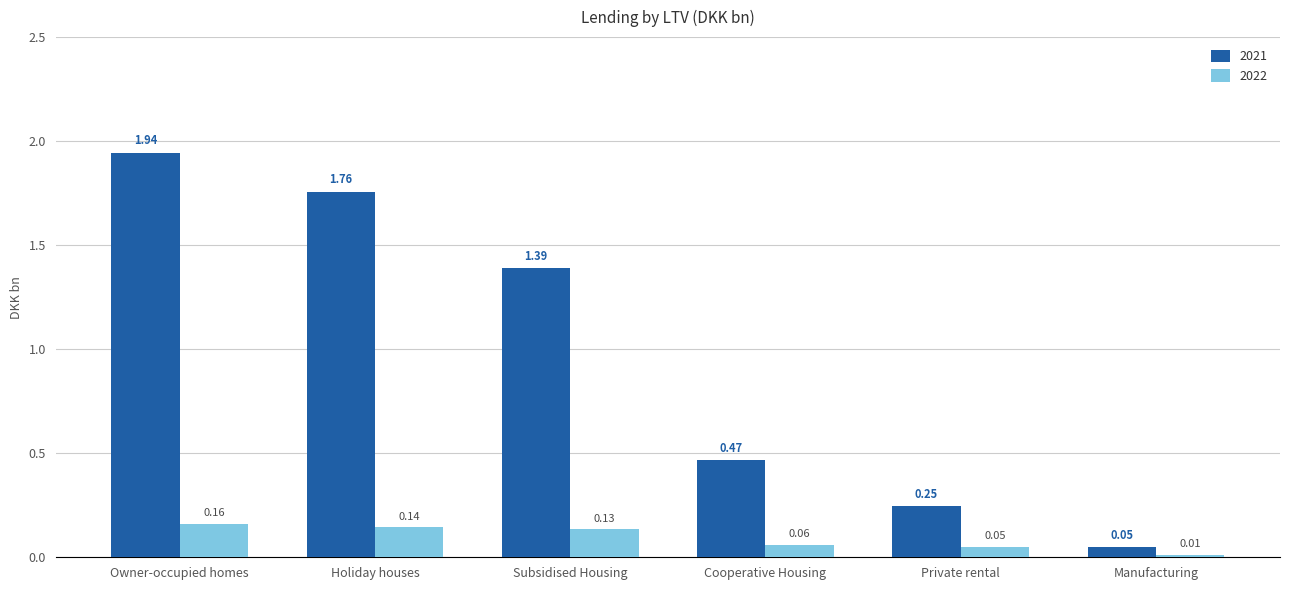

How many bars are there in total?

12